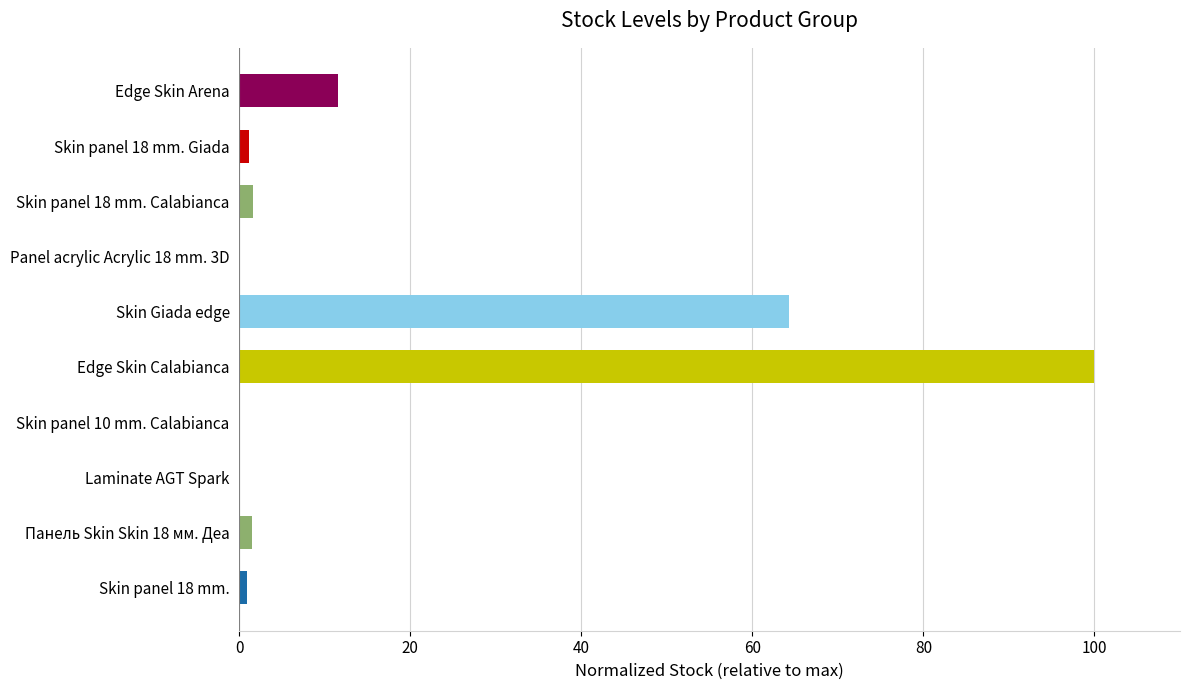

Which has a higher value, Edge Skin Arena or Panel acrylic Acrylic 18 mm. 3D?

Edge Skin Arena